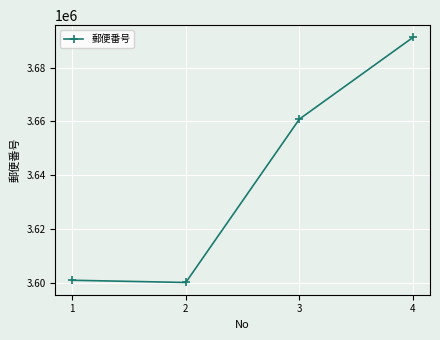

What is the difference between the maximum and minimum values?

91212